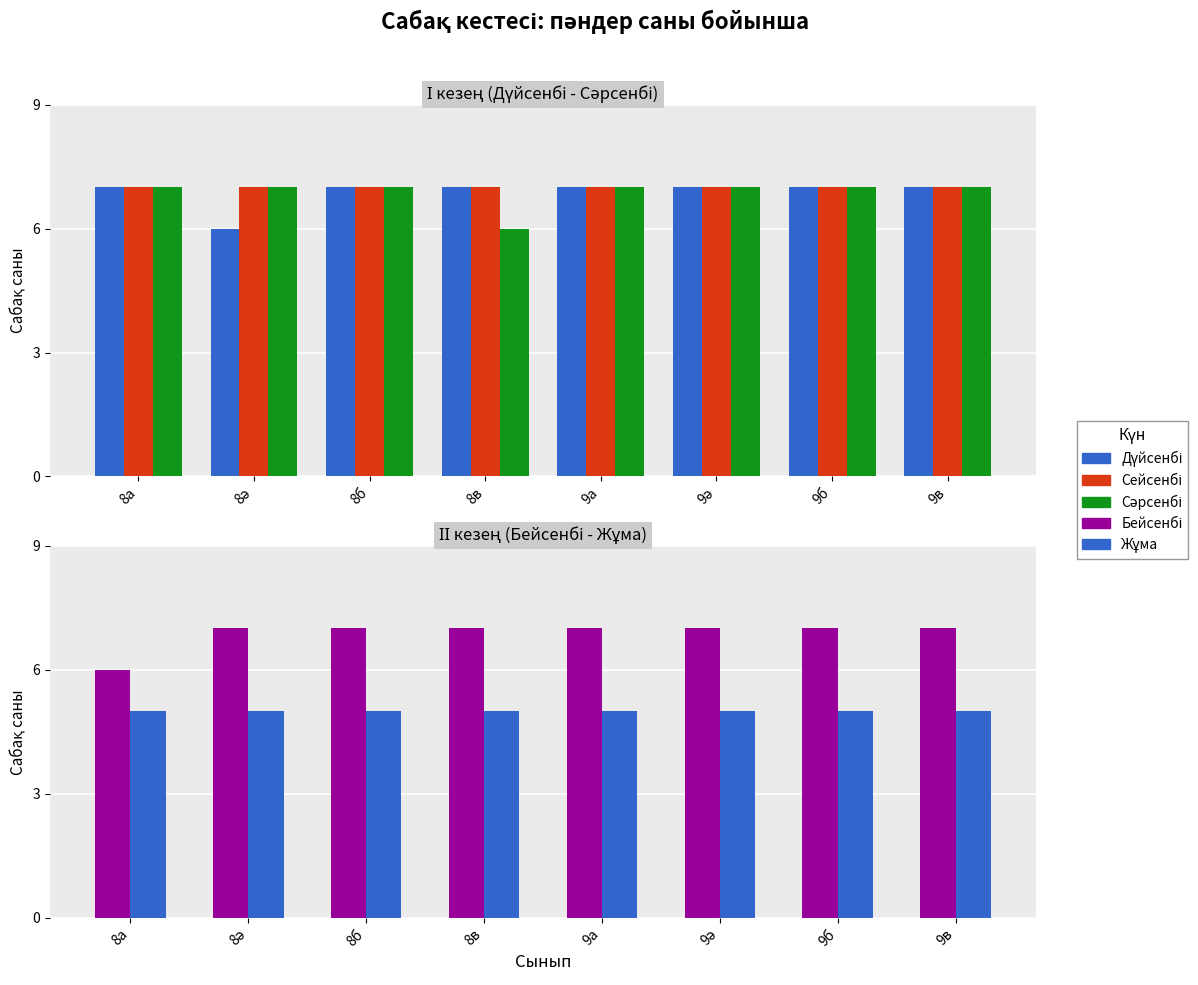

Reading left to right, transcribe all the data shown in this chart.

Дүйсенбі: 8а=7	8ә=6	8б=7	8в=7	9а=7	9ә=7	9б=7	9в=7
Сейсенбі: 8а=7	8ә=7	8б=7	8в=7	9а=7	9ә=7	9б=7	9в=7
Сәрсенбі: 8а=7	8ә=7	8б=7	8в=6	9а=7	9ә=7	9б=7	9в=7
Бейсенбі: 8а=6	8ә=7	8б=7	8в=7	9а=7	9ә=7	9б=7	9в=7
Жұма: 8а=5	8ә=5	8б=5	8в=5	9а=5	9ә=5	9б=5	9в=5